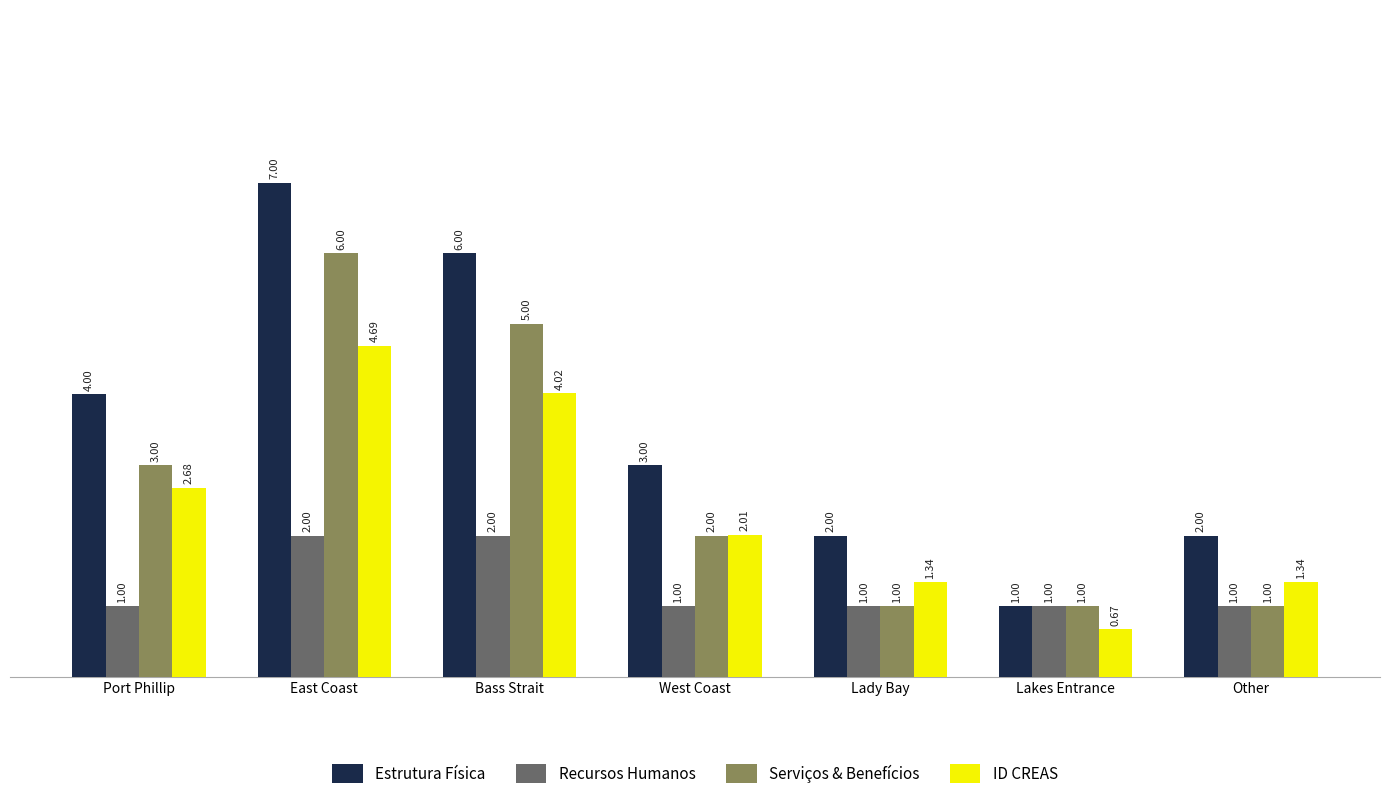

How many Estrutura Física values are between 2 and 6?

5